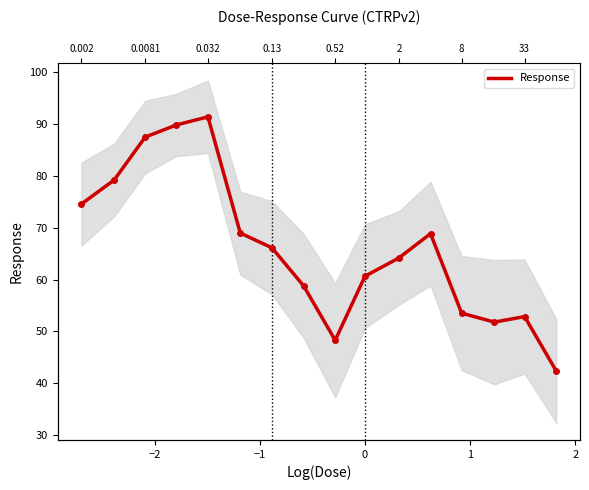

How many interior local peaks (higher than both neighbors) does the data have?

3